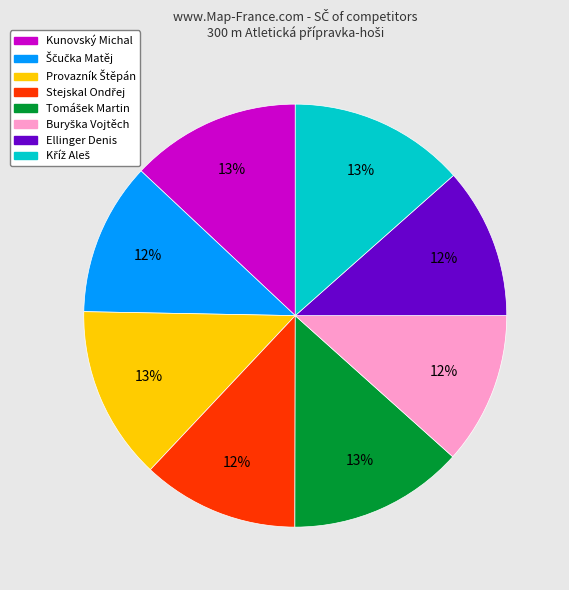

To the nearest percent, what portion does Ellinger Denis represent?

12%